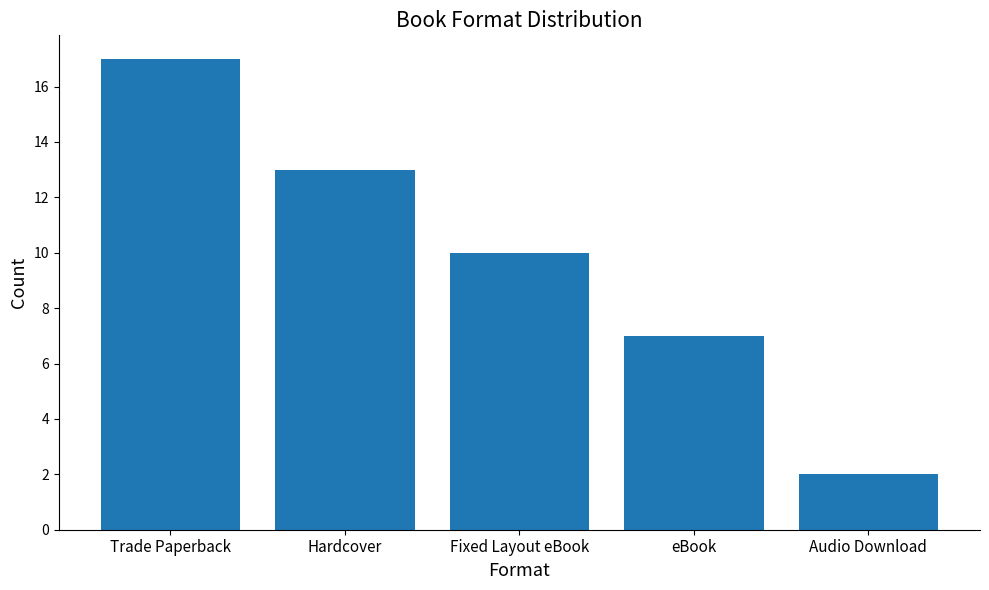

What is the minimum value shown in the chart?

2